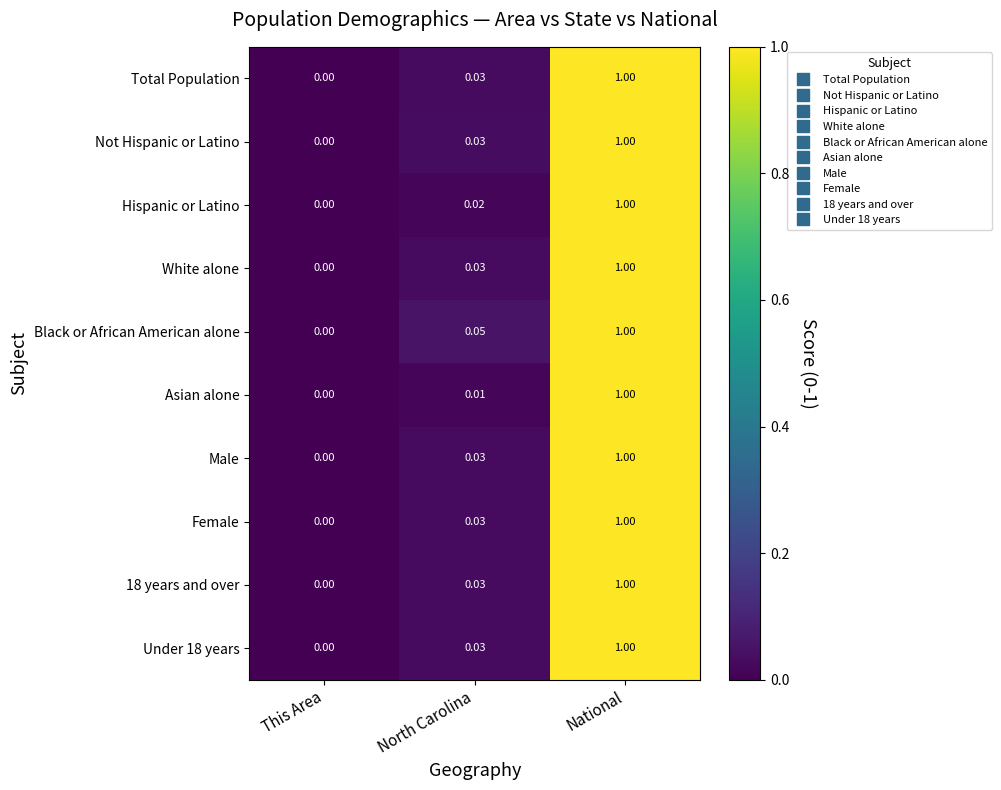

Which series has the largest total across all categories?

Black or African American alone